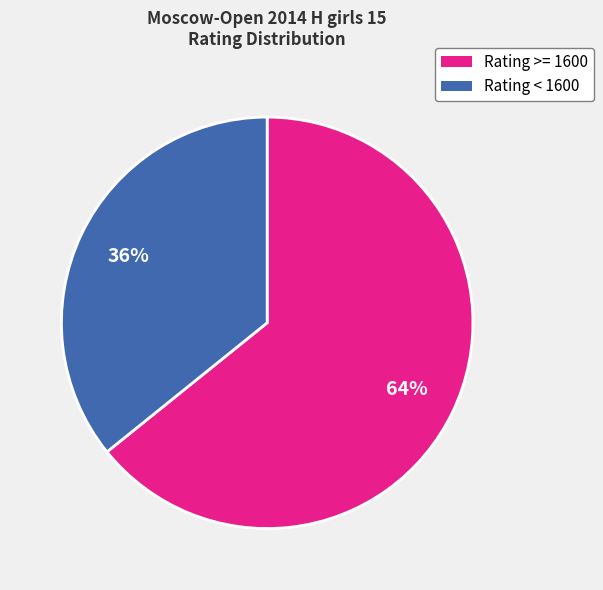

Approximately how many times larger is the value at Rating >= 1600 compared to Rating < 1600?

1.8